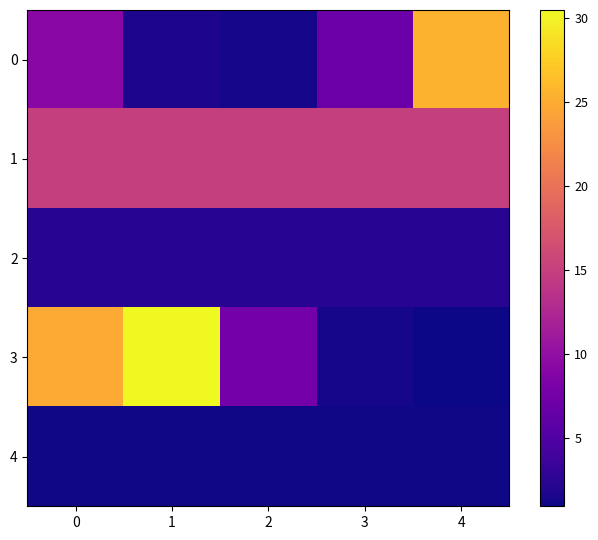

How many categories are shown in the chart?

5